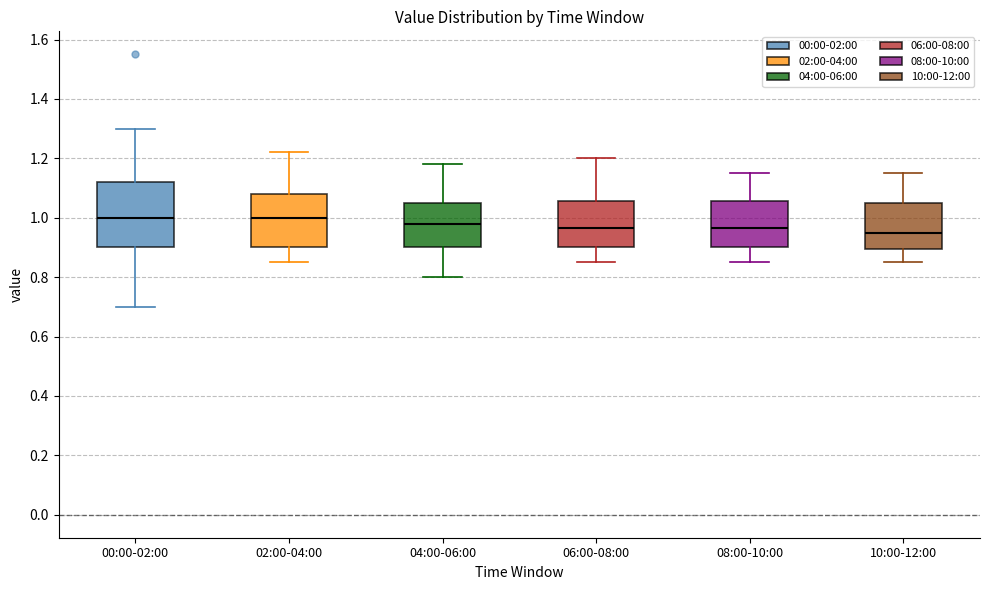

Where does the median line of the box for 08:00-10:00 sit on the y-axis? The values are not printed on the chart, so give them approximately, as read against the axis.

0.96